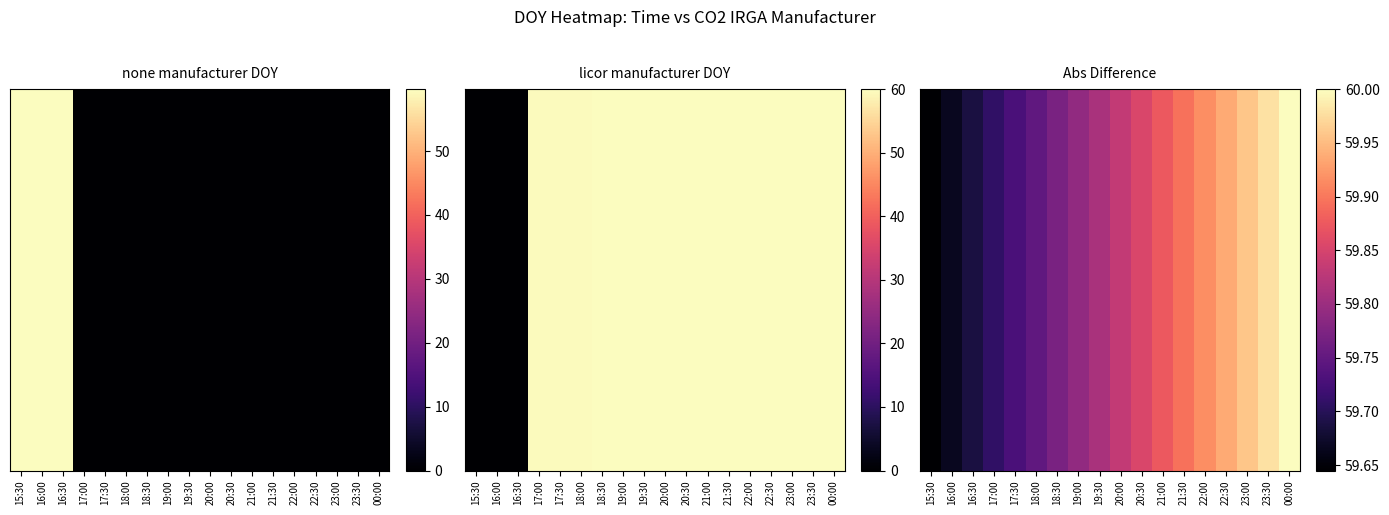

What is the maximum value shown in the chart?

60.0